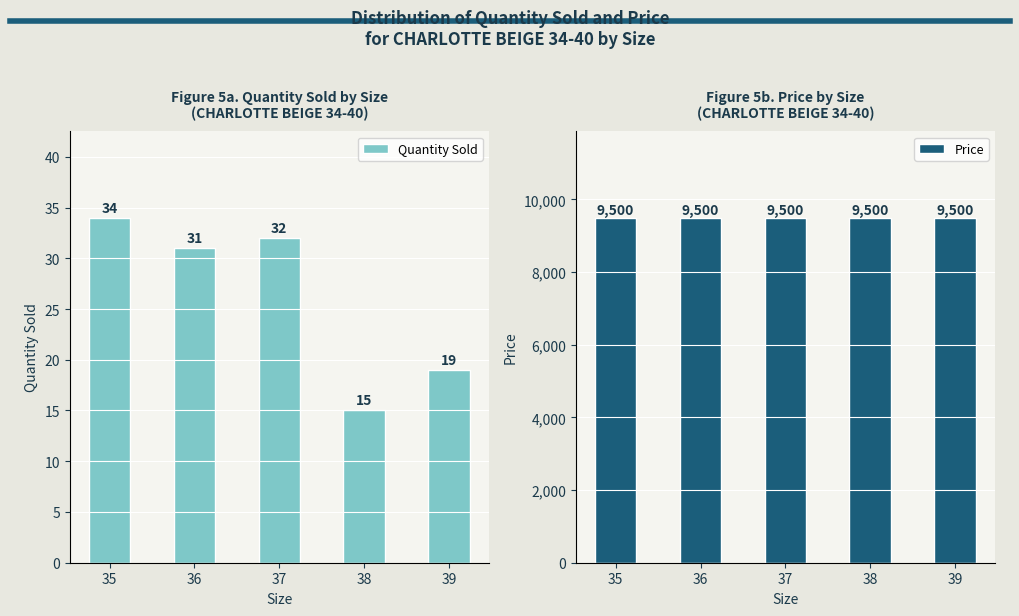

Rank the series by their average value, from highest to lowest.

Price, Quantity Sold